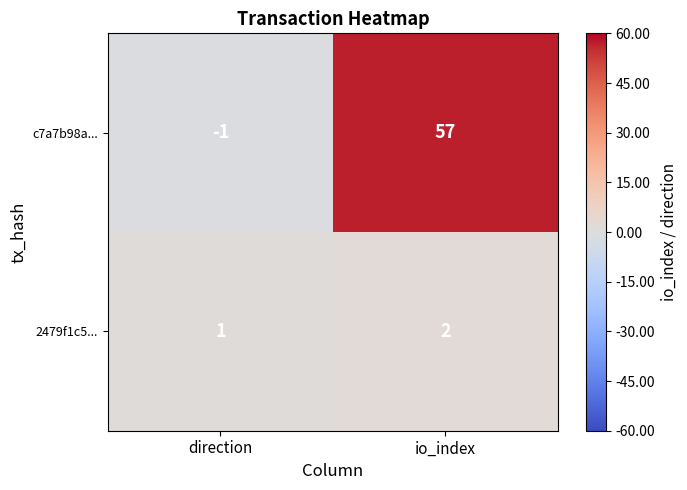

Which series has the largest range (max minus min)?

c7a7b98a...